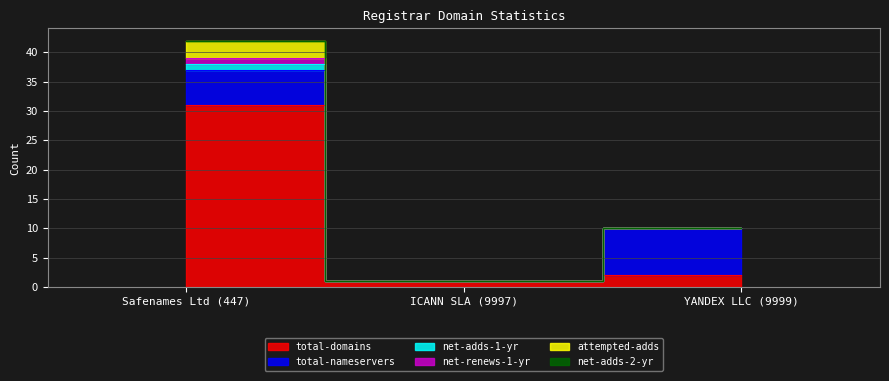

The net-adds-1-yr series shows 0 at Safenames Ltd (447). True or false?

False